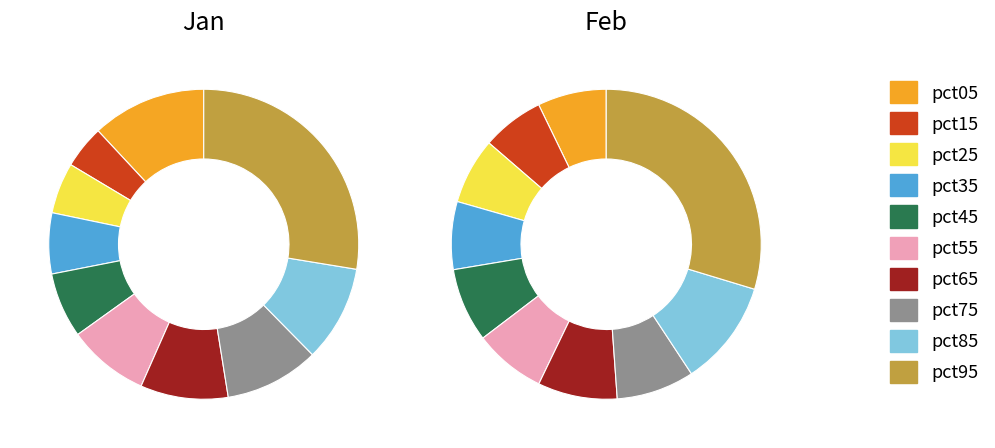

To the nearest percent, what is the difference between the largest and smallest slice percentages?

23%